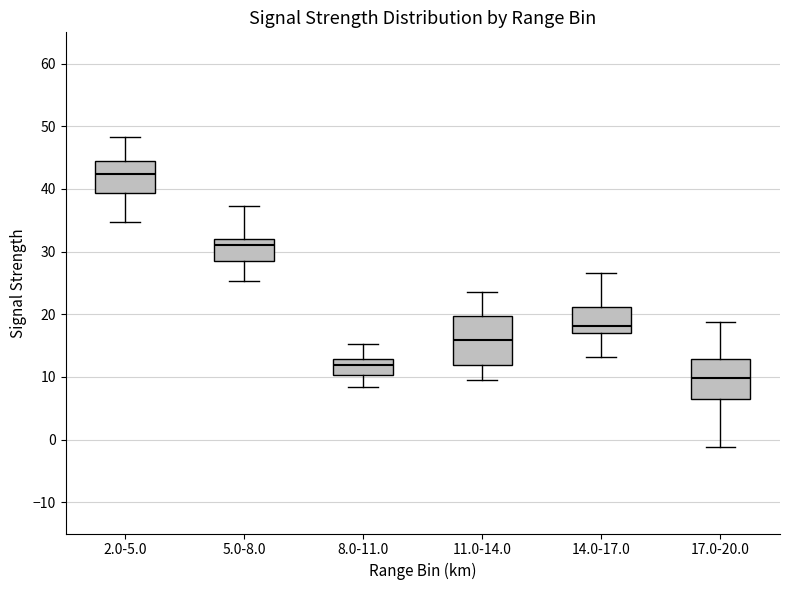

Which box has the lowest median line?

17.0-20.0